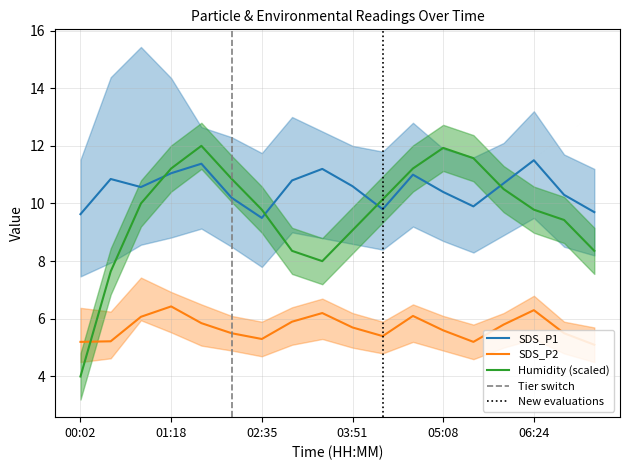

Reading left to right, list all the values displayed in this chart.

SDS_P1: 9.6	10.8	10.6	11.1	11.4	10.2	9.5	10.8	11.2	10.6	9.8	11.0	10.4	9.9	10.7	11.5	10.3	9.7
SDS_P2: 5.2	5.2	6.1	6.4	5.8	5.5	5.3	5.9	6.2	5.7	5.4	6.1	5.6	5.2	5.8	6.3	5.5	5.1
Humidity: 4.0	7.6	10.0	11.2	12.0	10.9	9.8	8.4	8.0	9.1	10.1	11.2	11.9	11.6	10.5	9.8	9.4	8.4